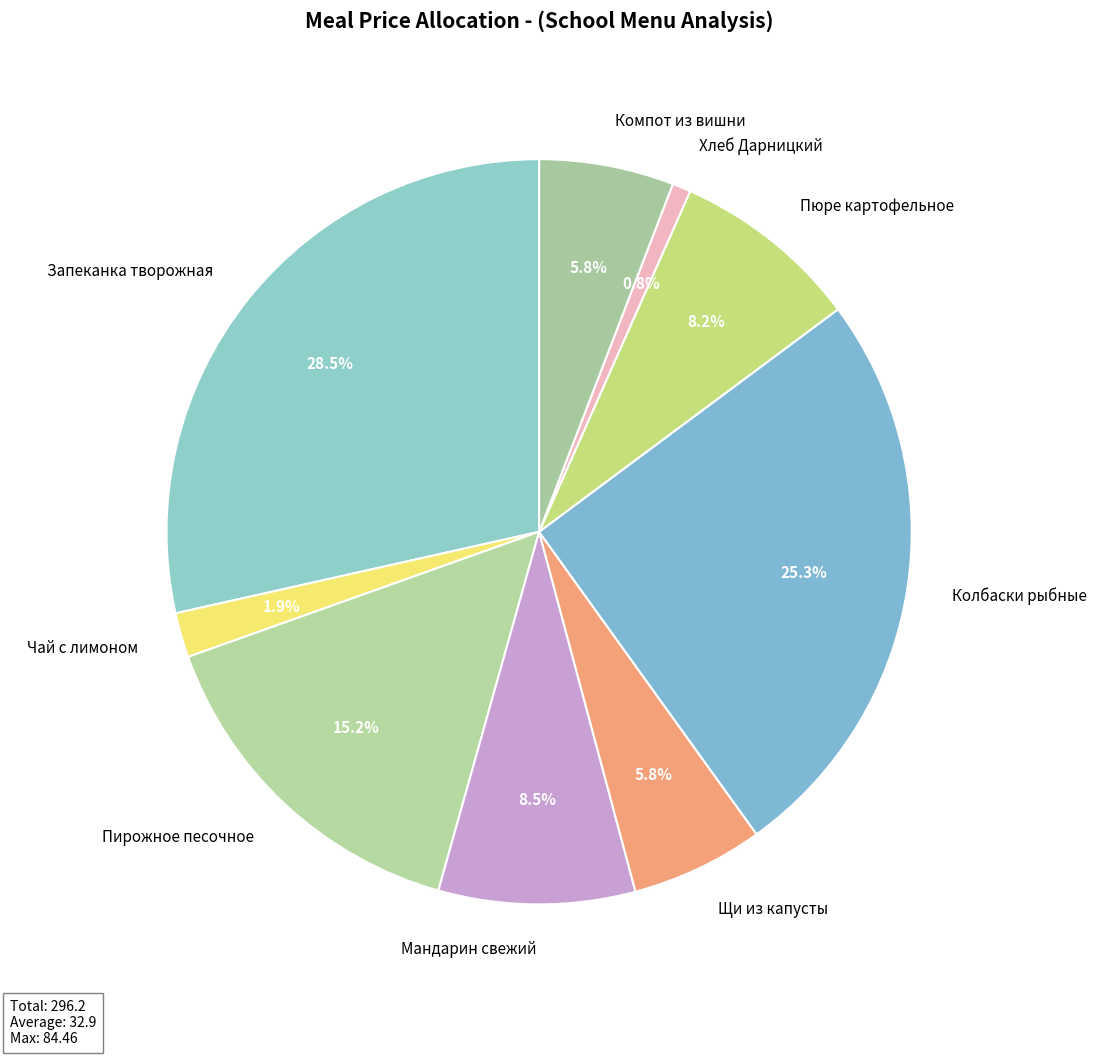

What is the largest slice in the pie chart?

Запеканка творожная